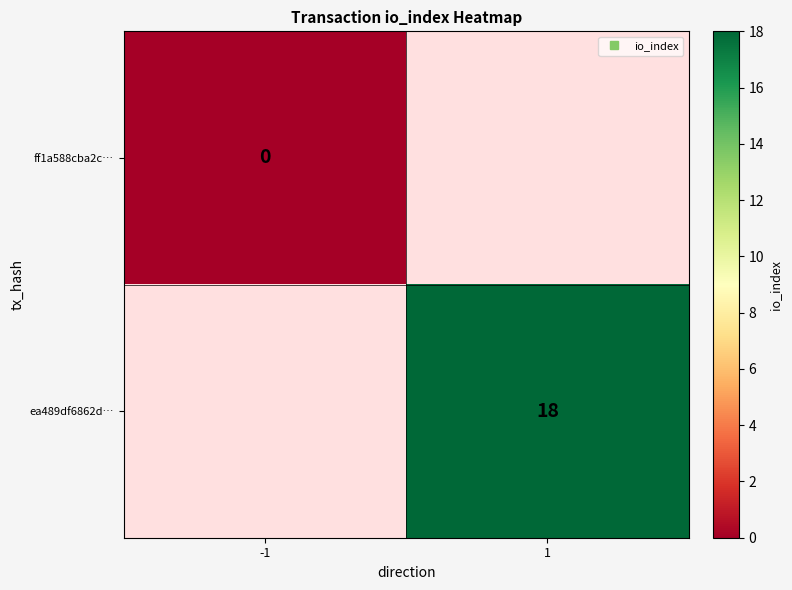

Is the value of ff1a588cba2c… at -1 greater than the value of ea489df6862d… at -1?

No